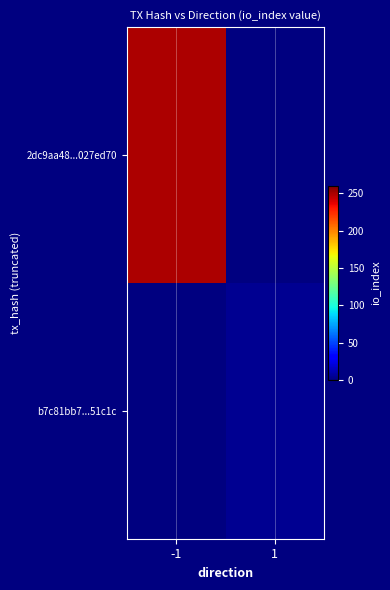

Which category has the highest value in the 2dc9aa48...027ed70 series?

-1